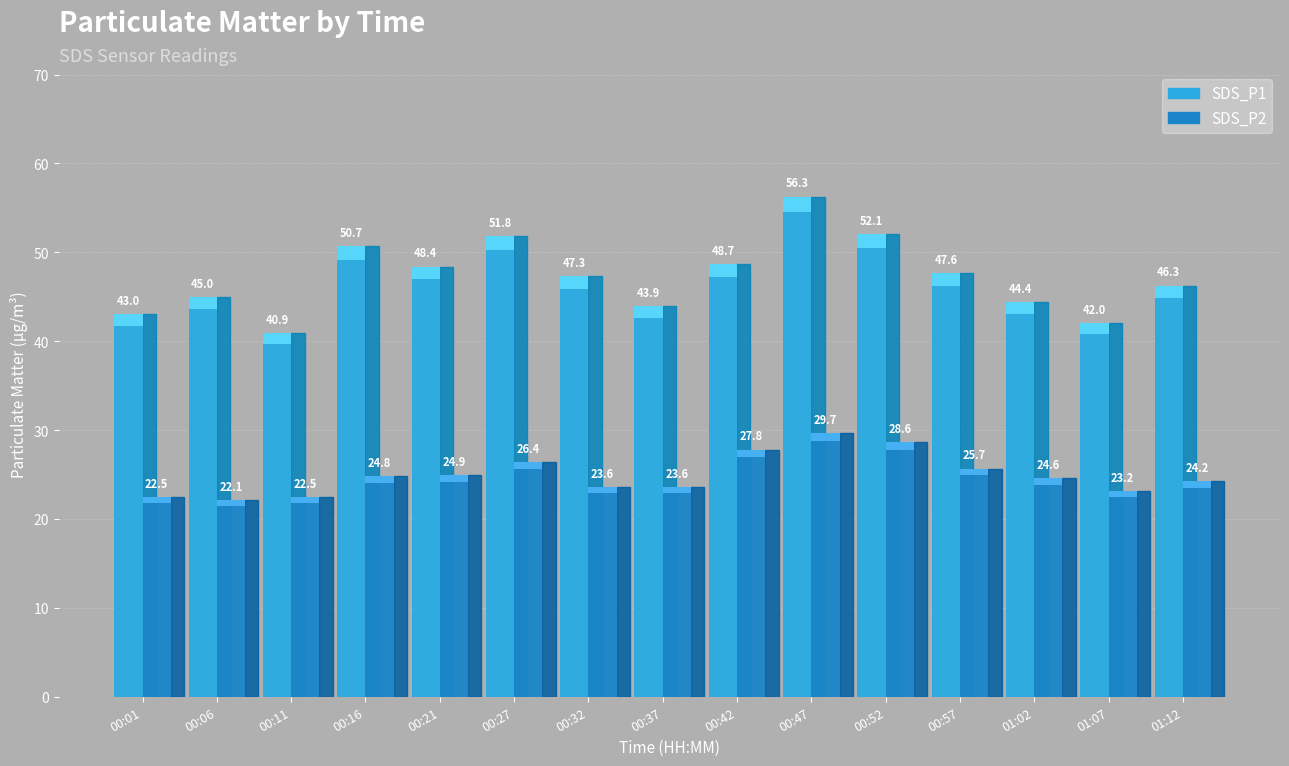

Are the bars horizontal?

No